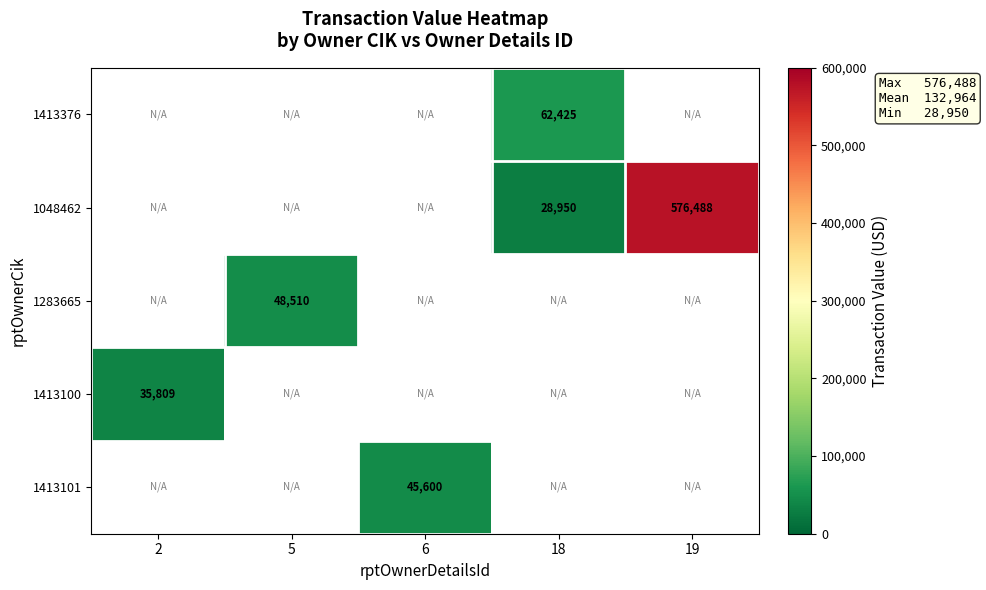

The 1413376 series shows 24933.9 at 18. True or false?

False